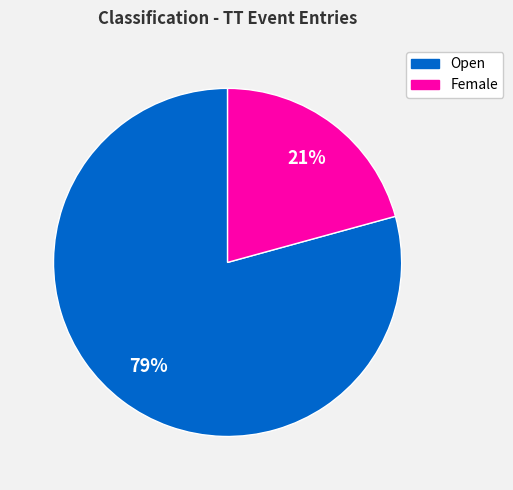

Is it true that Open is 87% of the pie?

False